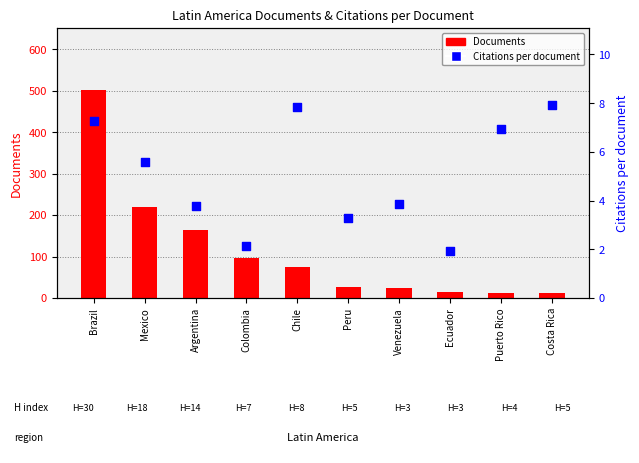

Which series has the widest spread of Y values?

Documents